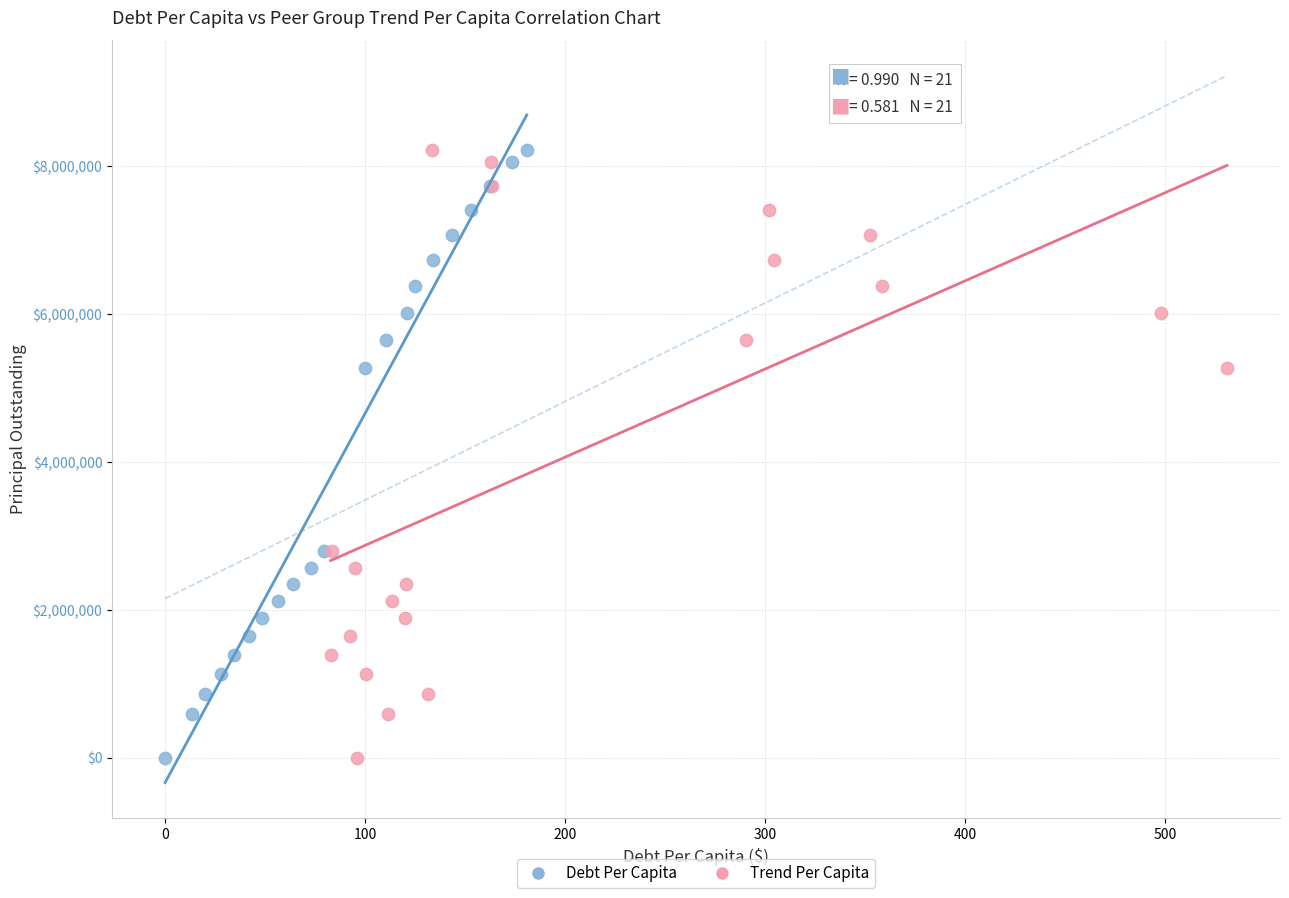

What are all the series names shown in the legend?

Debt Per Capita, Trend Per Capita